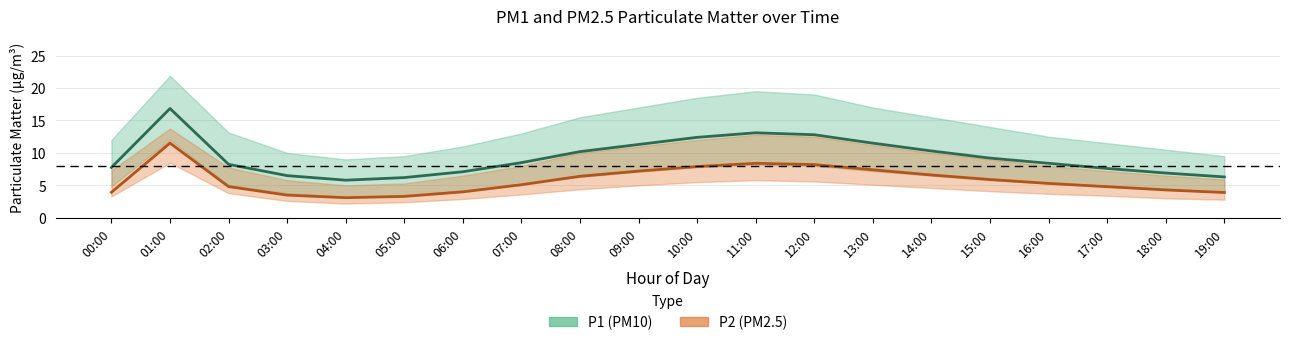

Which series has the largest range (max minus min)?

P1_upper